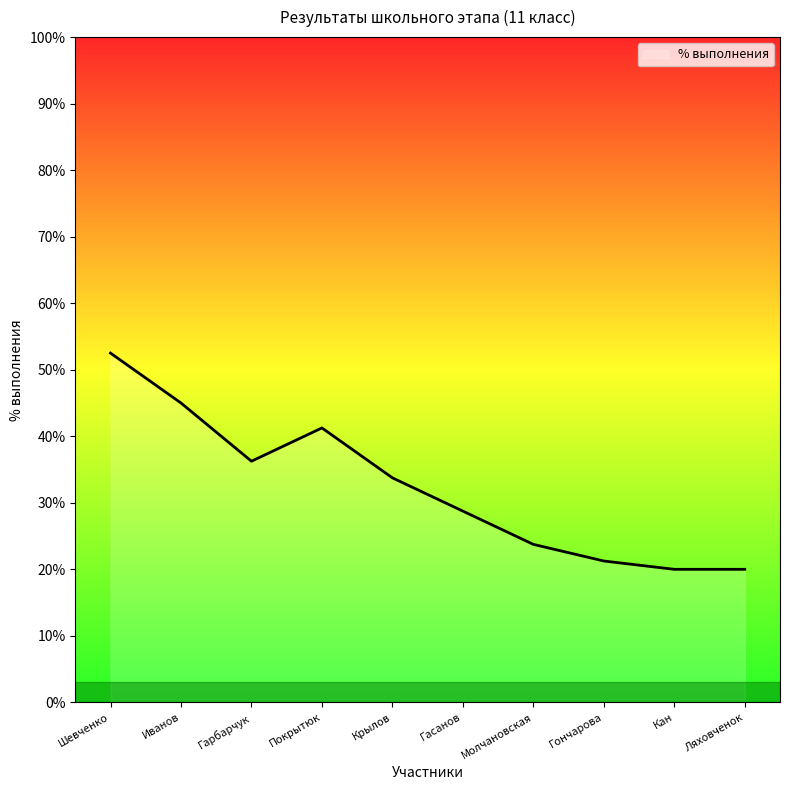

What is the change in value from Гасанов to Гончарова?

-0.1